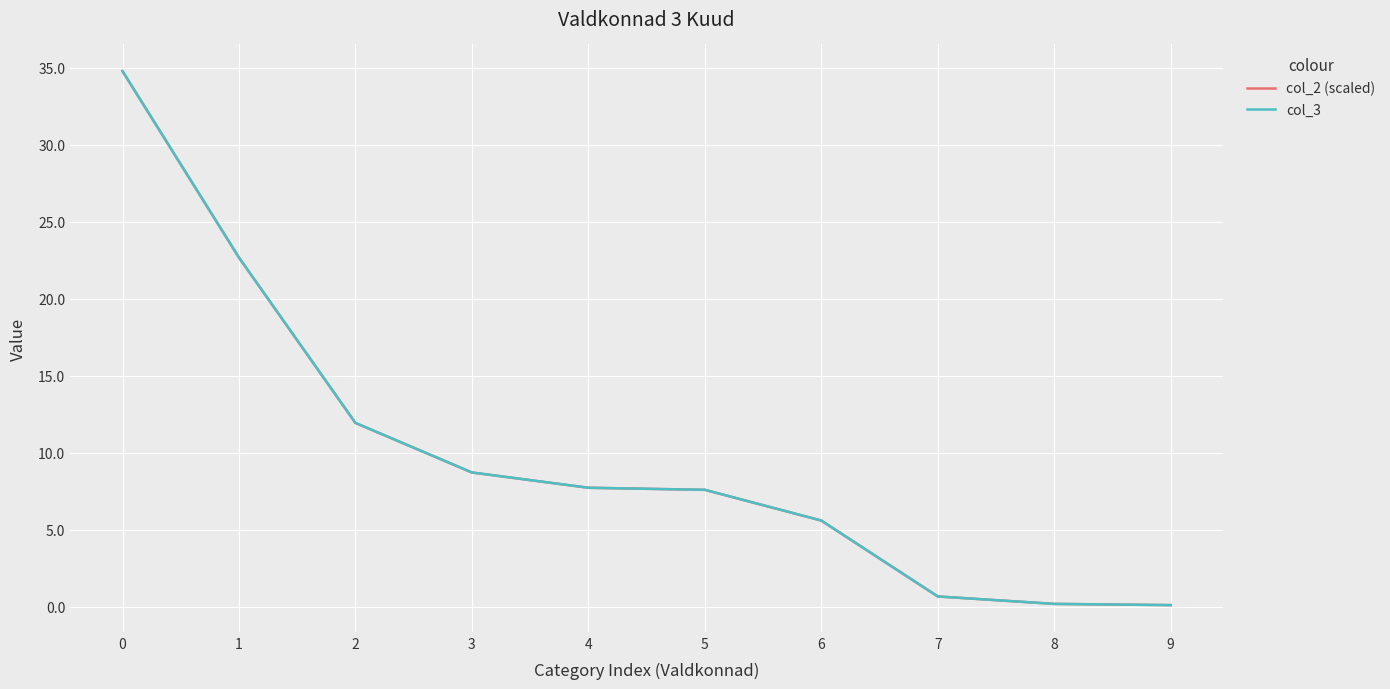

At how many categories does at least one series exceed 22?

2